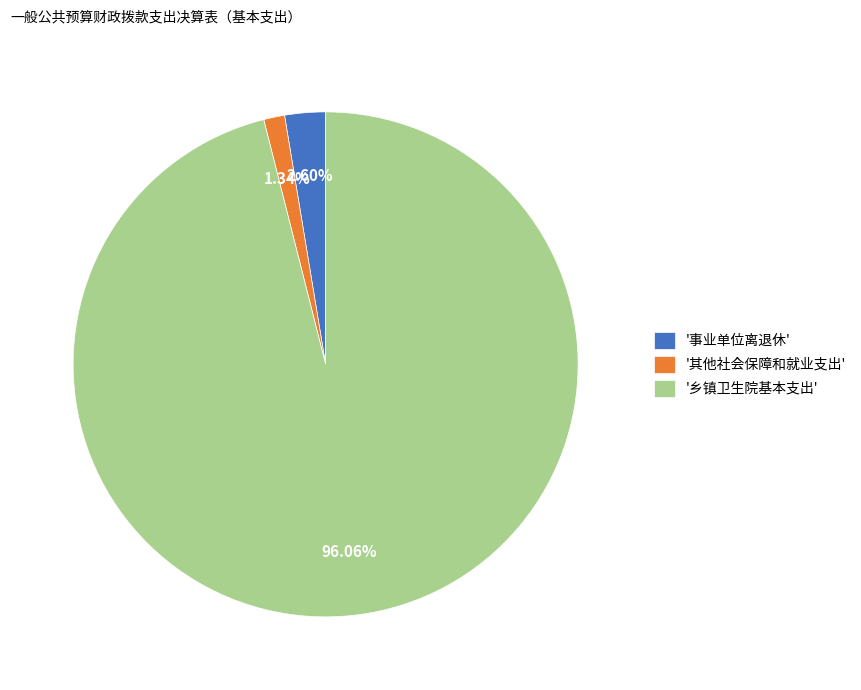

Approximately how many times larger is the value at '乡镇卫生院基本支出' compared to '其他社会保障和就业支出'?

71.7